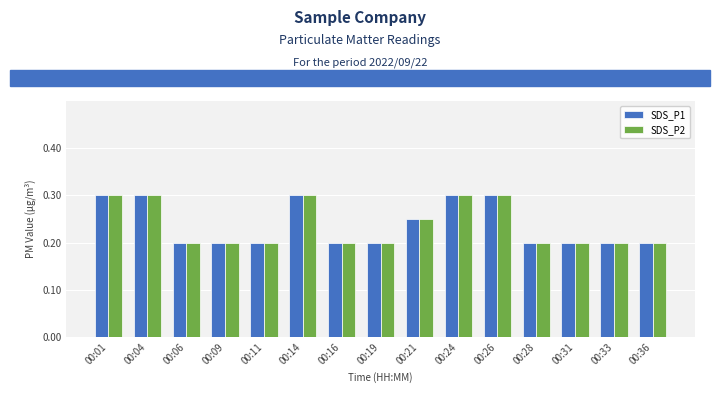

The value of SDS_P1 at 00:36 is 0.2. True or false?

True